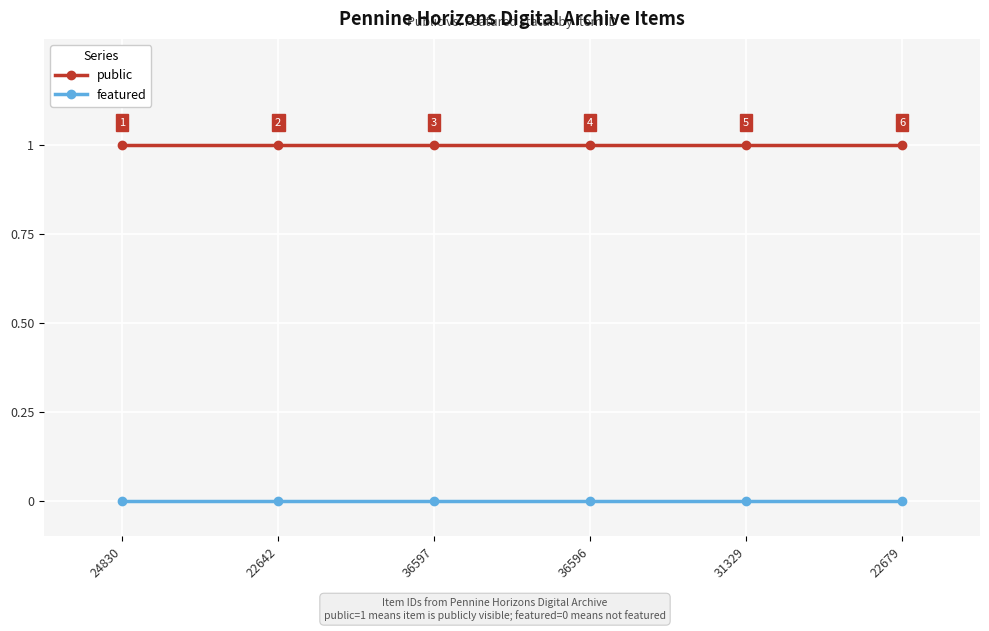

What is the difference between the highest and lowest values at 24830?

1